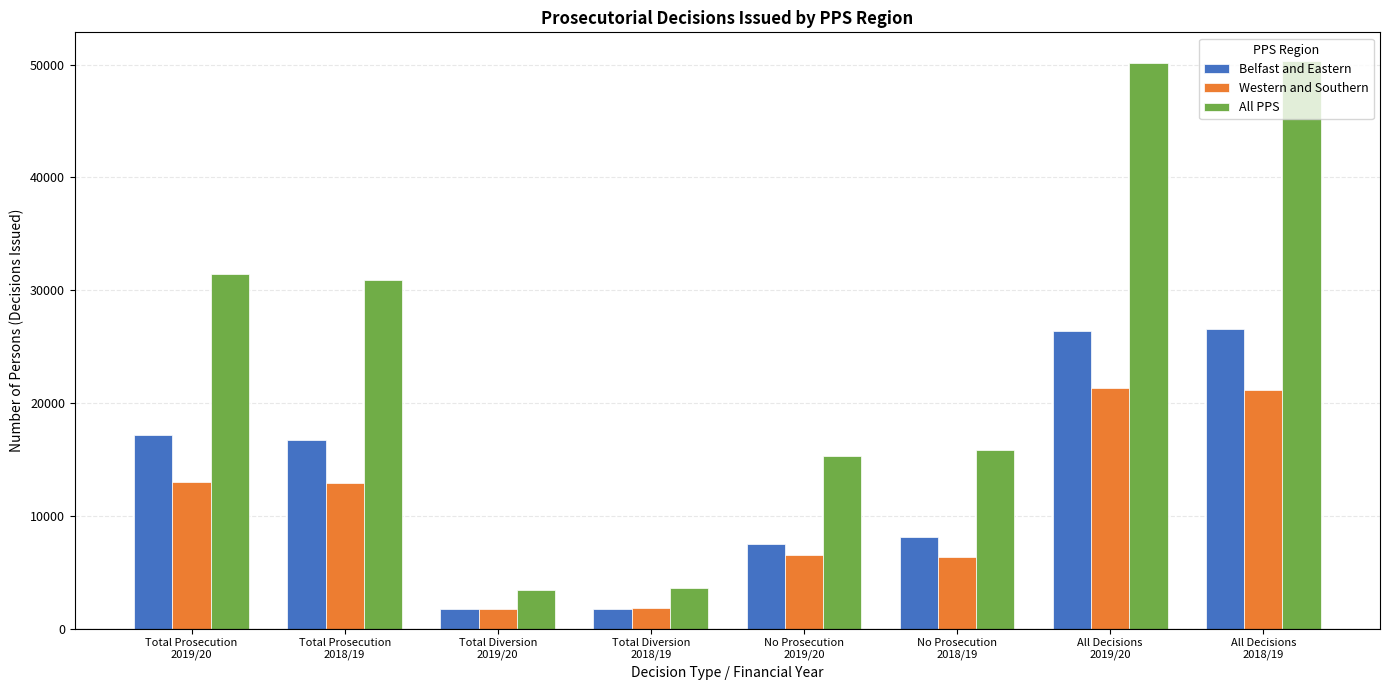

Which series has the widest spread of values?

All PPS